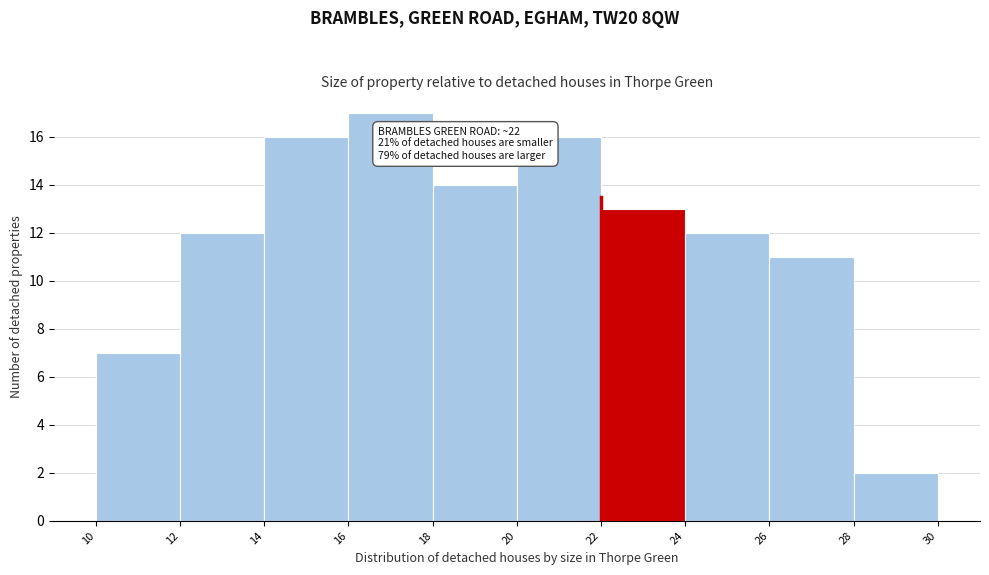

Which range on the x-axis has the tallest bar?

16 to 18